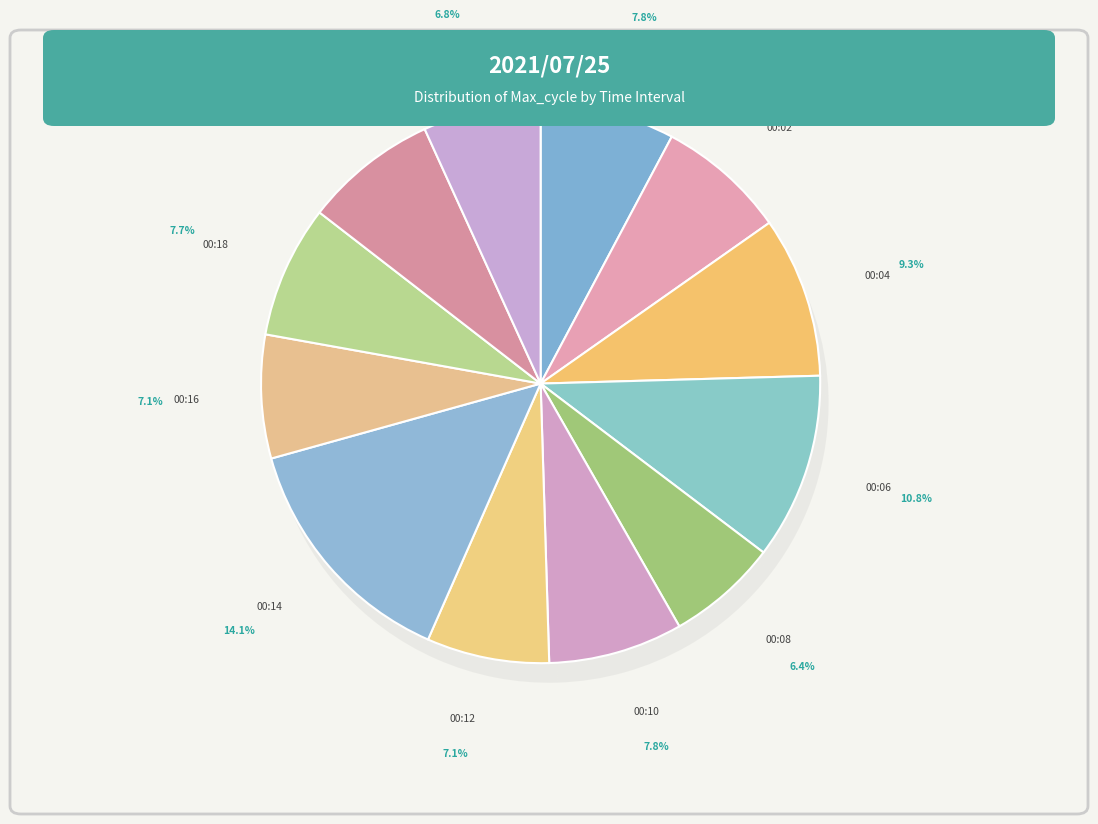

To the nearest percent, what is the average slice percentage?

8%